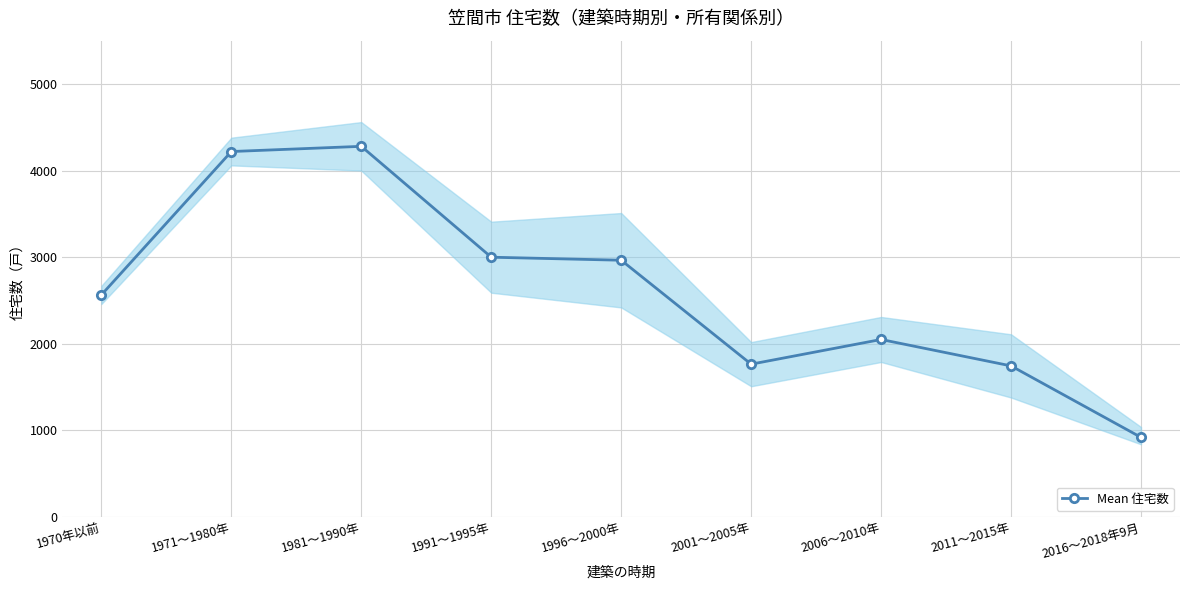

How many series are shown in this chart?

1